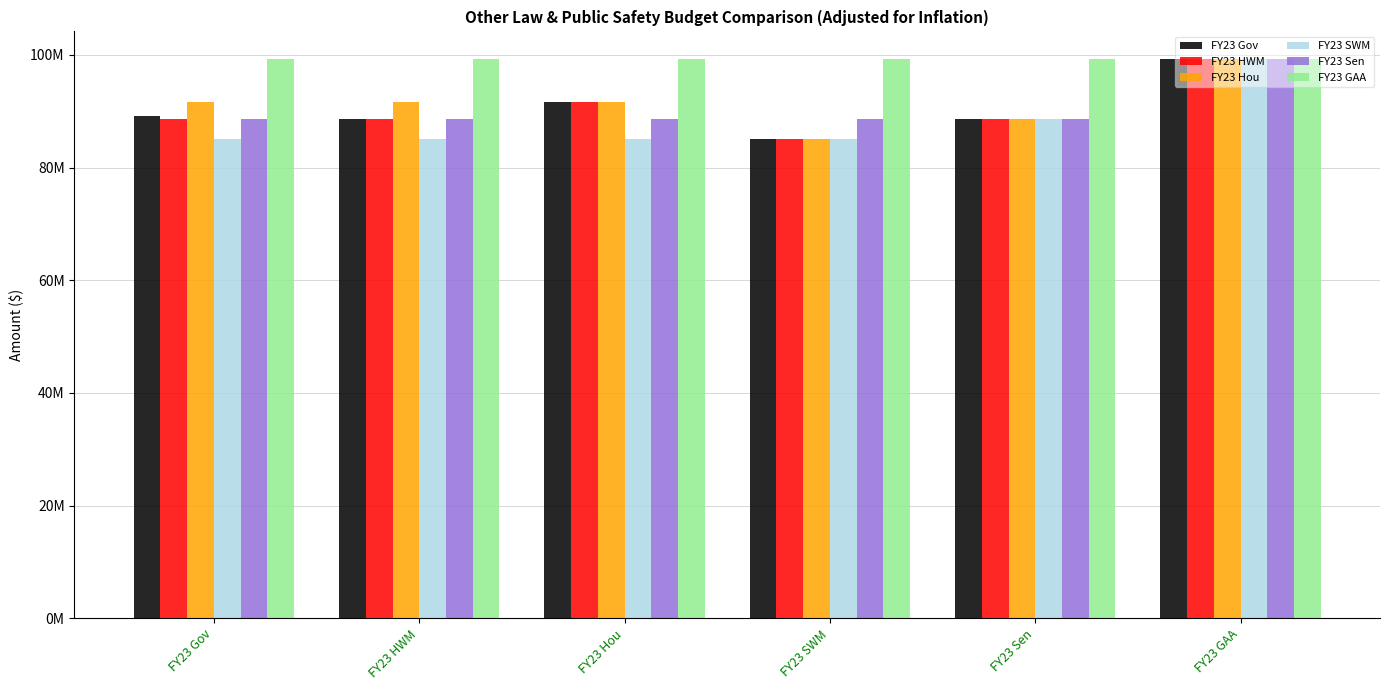

Which series changed the most between FY23 SWM and FY23 GAA?

FY23 Gov